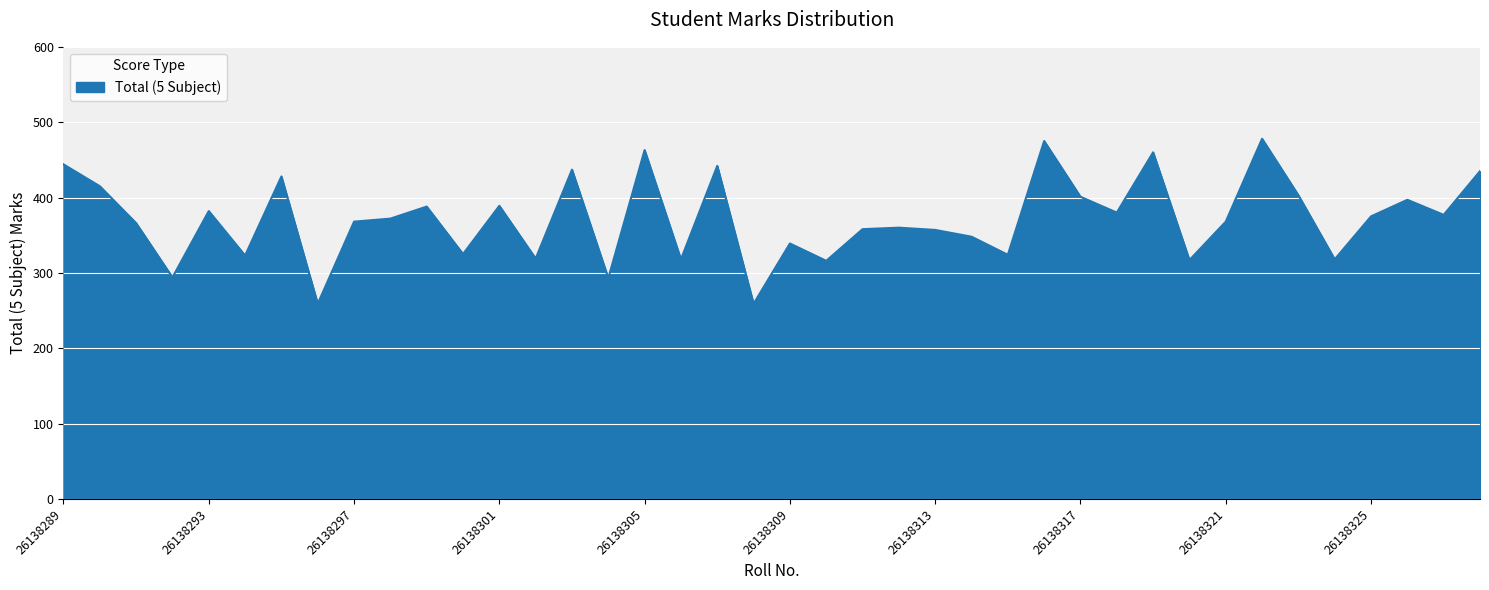

What is the greatest value displayed?

478